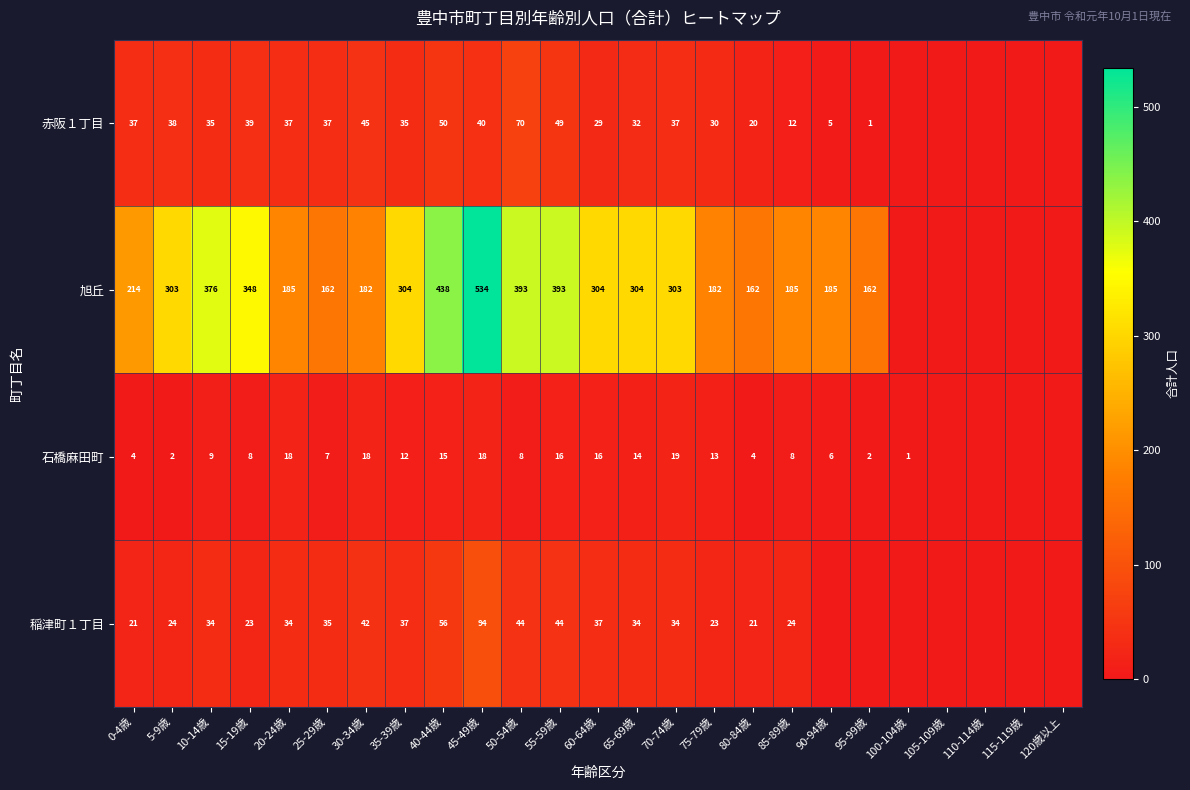

The 石橋麻田町 series shows 13 at 75-79歳. True or false?

True